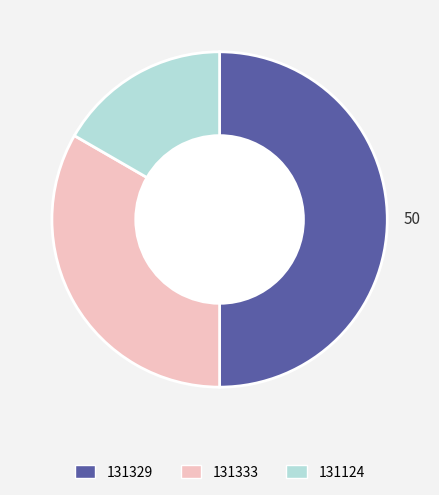

Count the number of slices in the pie.

3